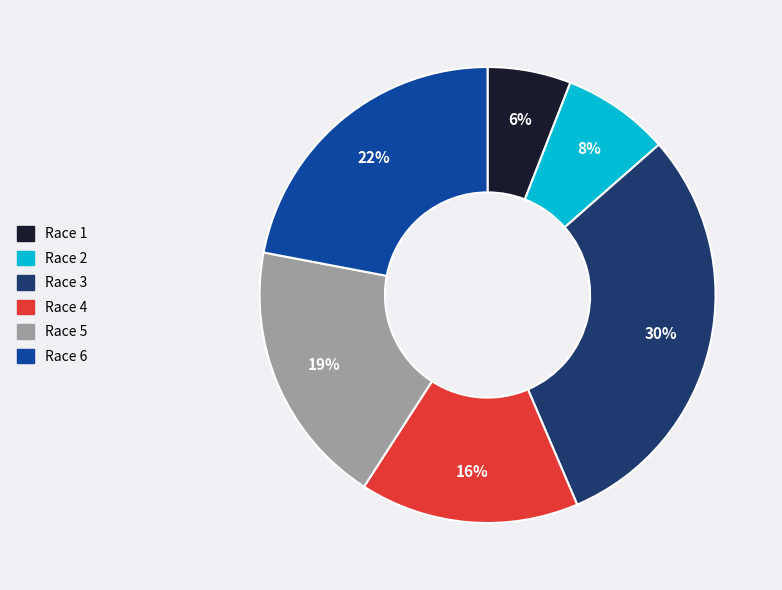

What percentage is the Race 3 slice, to the nearest percent?

30%